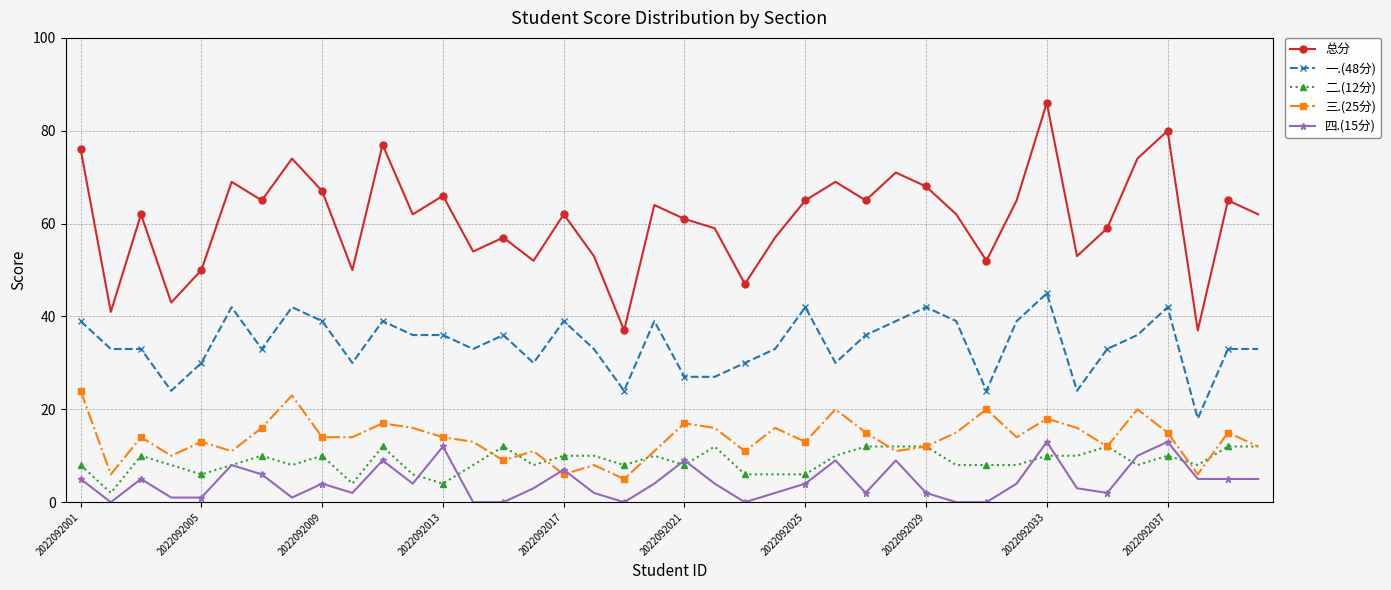

Count the 一.(48分) values in the range 30 to 39.

27